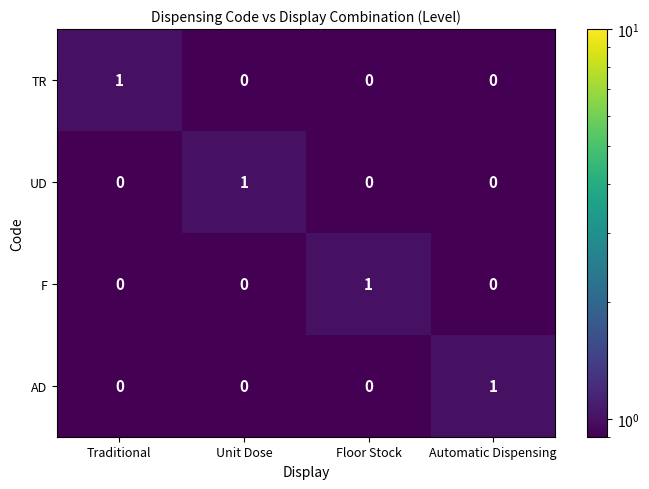

The value of F at Automatic Dispensing is 0. True or false?

True